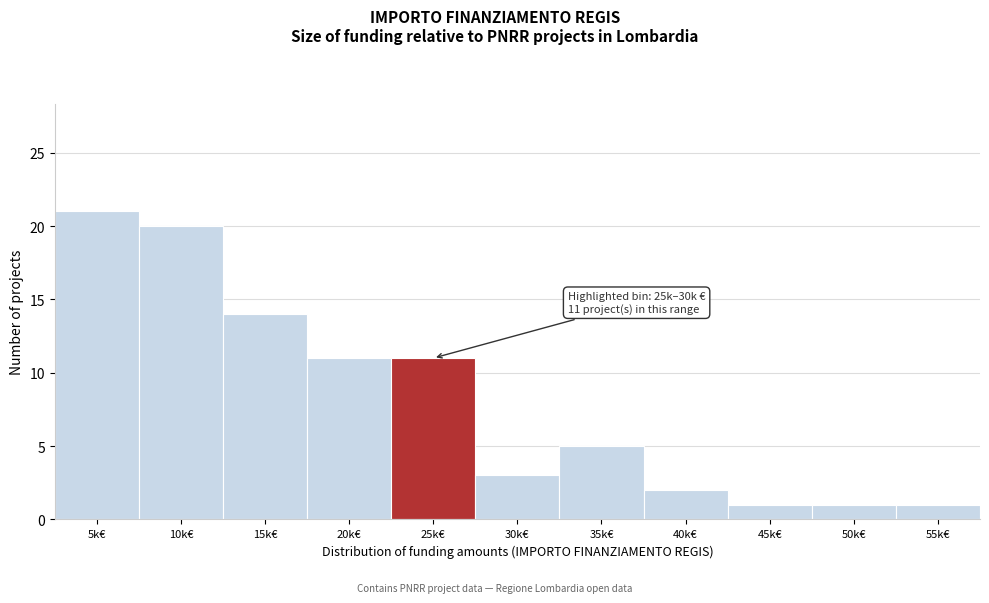

Reading left to right, list all the values displayed in this chart.

5k€=21	10k€=20	15k€=14	20k€=11	25k€=11	30k€=3	35k€=5	40k€=2	45k€=1	50k€=1	55k€=1